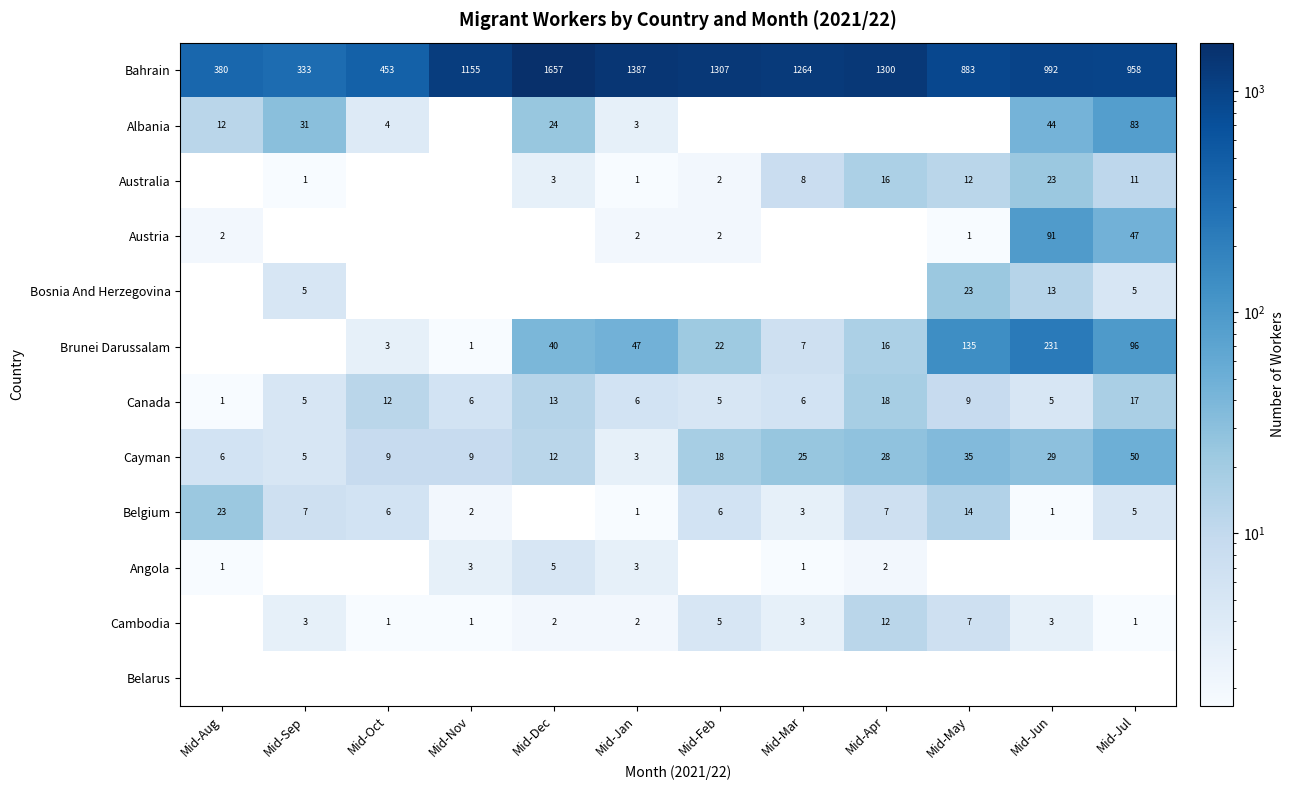

What is the sum of all Bahrain values?

12069